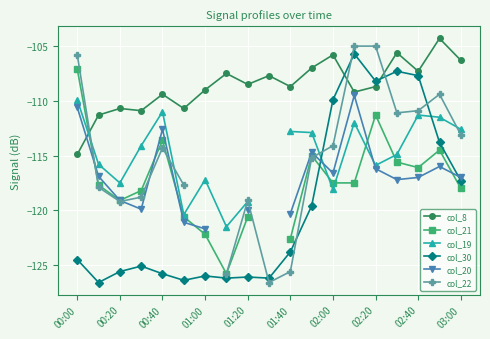

What is the difference between the second highest and second lowest values in the col_30 series?

19.1